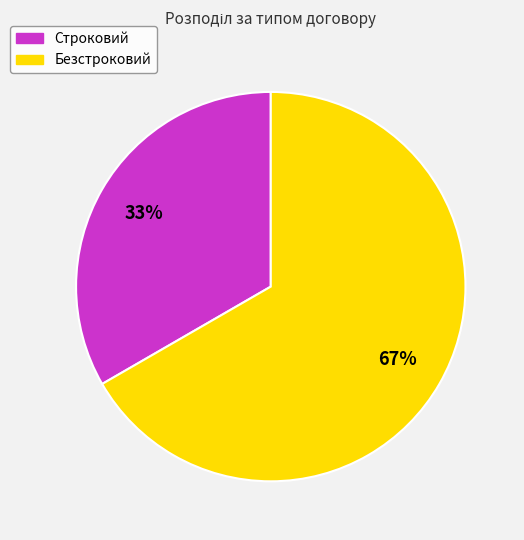

What is the largest slice in the pie chart?

Безстроковий